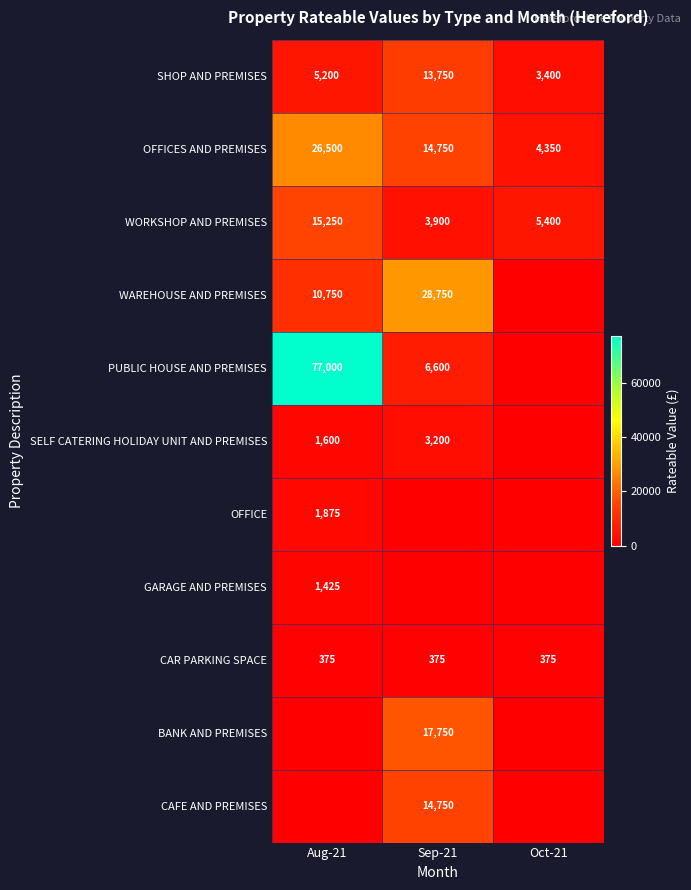

Is the value of WAREHOUSE AND PREMISES at Sep-21 greater than the value of SELF CATERING HOLIDAY UNIT AND PREMISES at Sep-21?

Yes